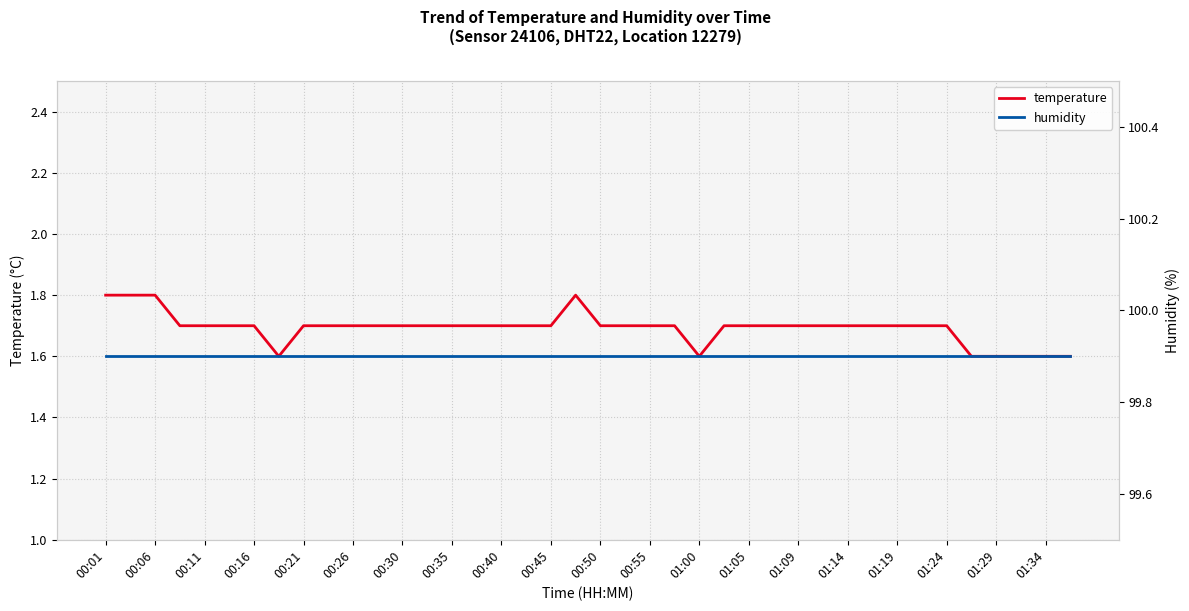

Is it true that temperature equals 1.7 at 00:45?

True